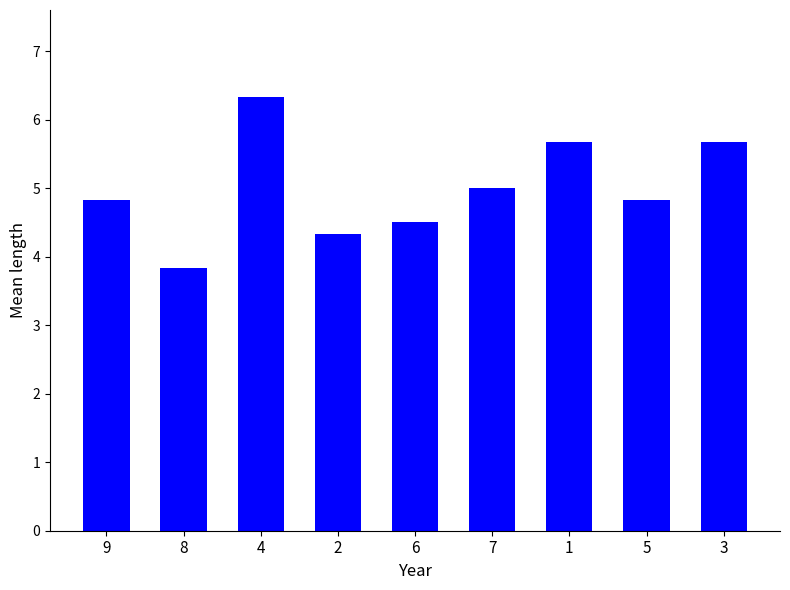

What is the label of the 7th bar from the right?

4